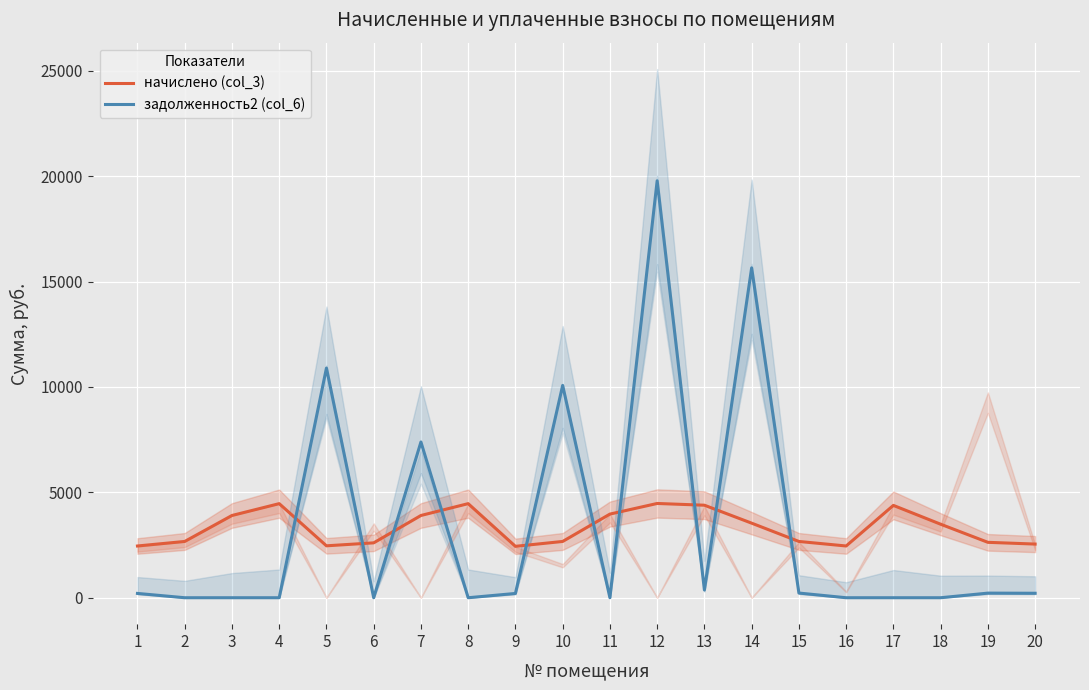

Between which two adjacent categories do задолженность2 (col_6) and начислено (col_3) first intersect?

4 and 5